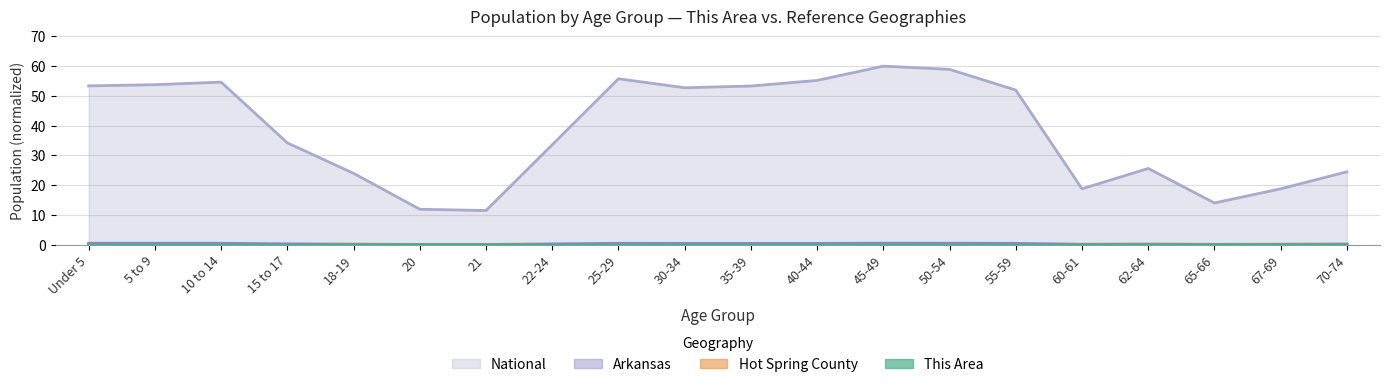

Which series has the largest range (max minus min)?

National